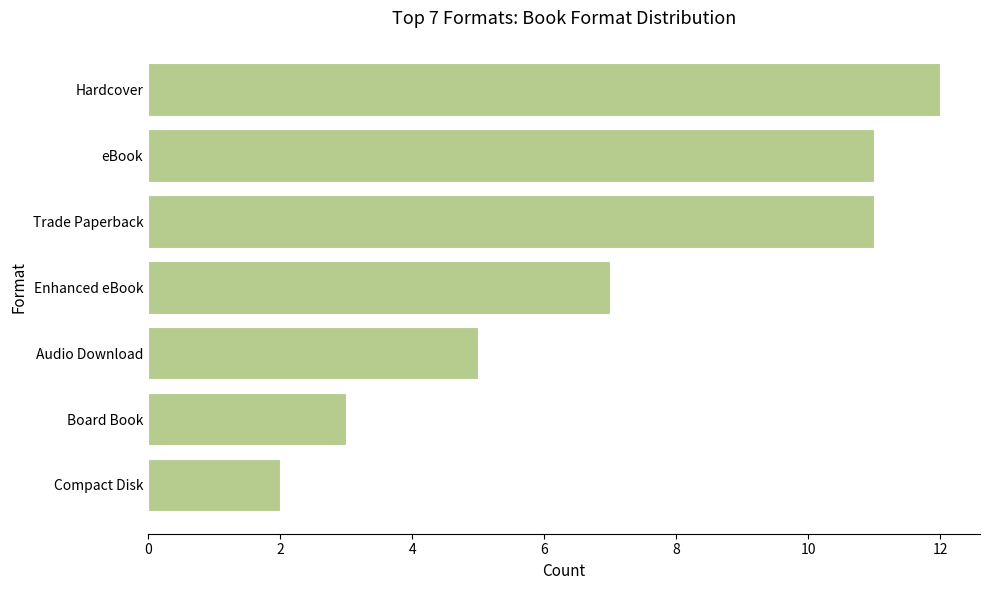

Reading bottom to top, what are all the values shown in this chart?

Compact Disk=2	Board Book=3	Audio Download=5	Enhanced eBook=7	Trade Paperback=11	eBook=11	Hardcover=12